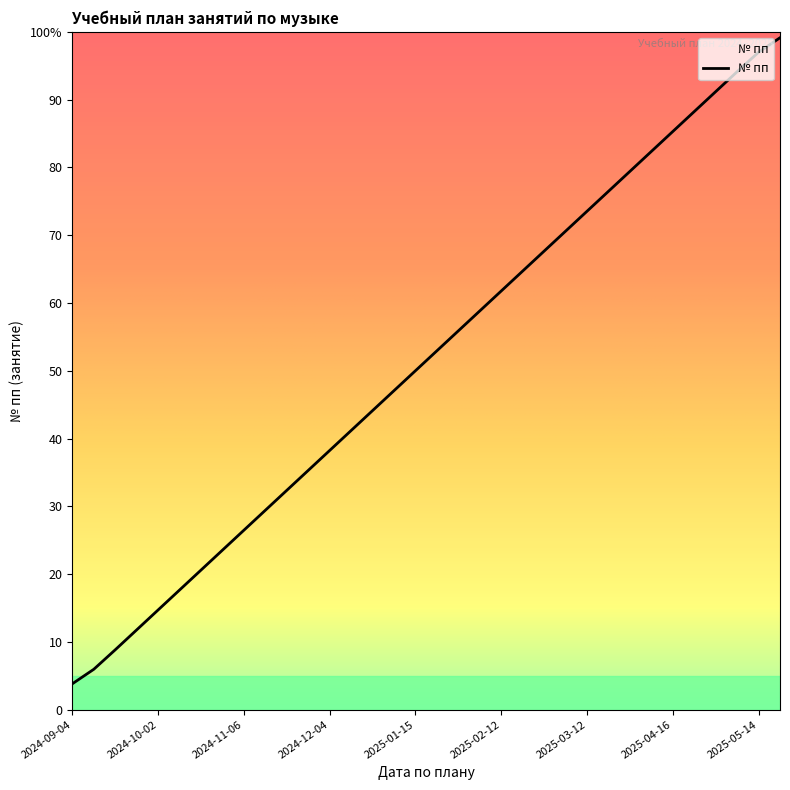

Reading left to right, list all the values displayed in this chart.

2024-09-04=3.8	2024-09-11=6.0	2024-09-18=8.8	2024-09-25=11.8	2024-10-02=14.7	2024-10-09=17.6	2024-10-16=20.6	2024-10-23=23.5	2024-11-06=26.5	2024-11-13=29.4	2024-11-20=32.4	2024-11-27=35.3	2024-12-04=38.2	2024-12-11=41.2	2024-12-18=44.1	2024-12-25=47.1	2025-01-15=50.0	2025-01-22=52.9	2025-01-29=55.9	2025-02-05=58.8	2025-02-12=61.8	2025-02-19=64.7	2025-02-26=67.6	2025-03-05=70.6	2025-03-12=73.5	2025-03-19=76.5	2025-04-02=79.4	2025-04-09=82.4	2025-04-16=85.3	2025-04-23=88.2	2025-04-30=91.2	2025-05-07=94.1	2025-05-14=97.0	2025-05-21=99.1